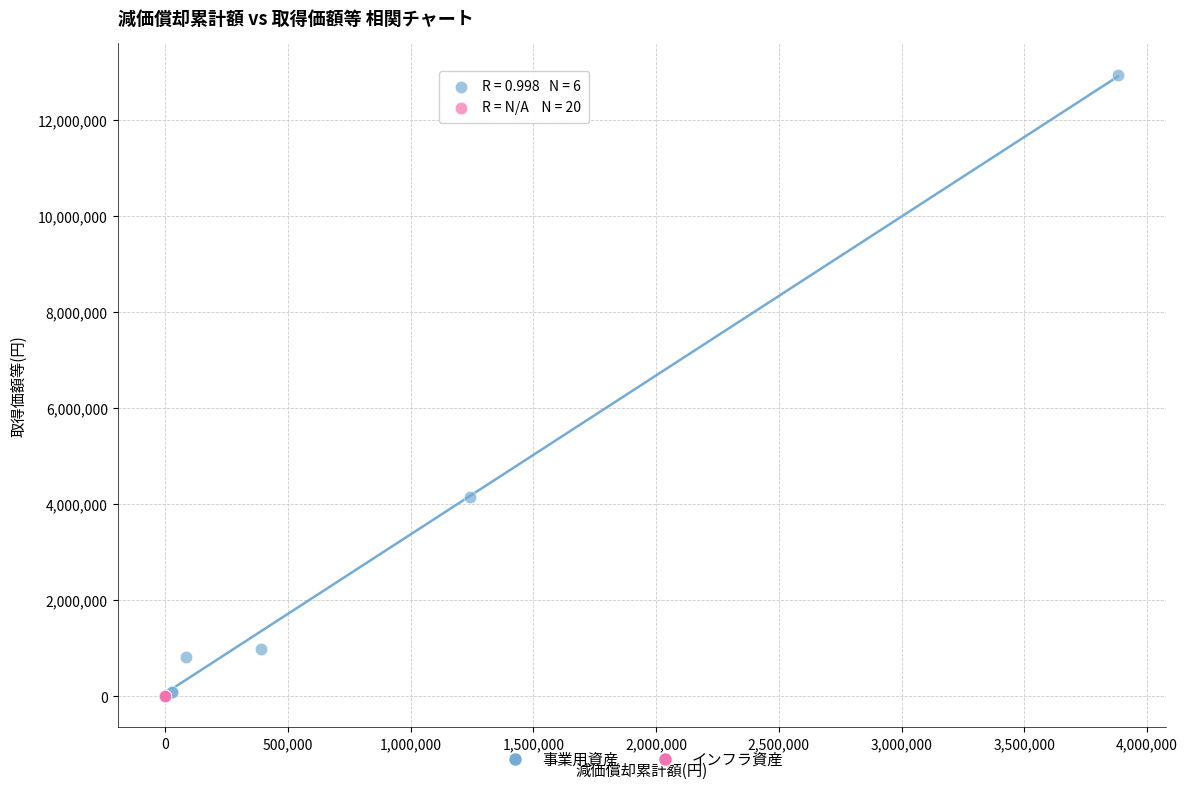

Which series reaches the maximum Y coordinate?

事業用資産